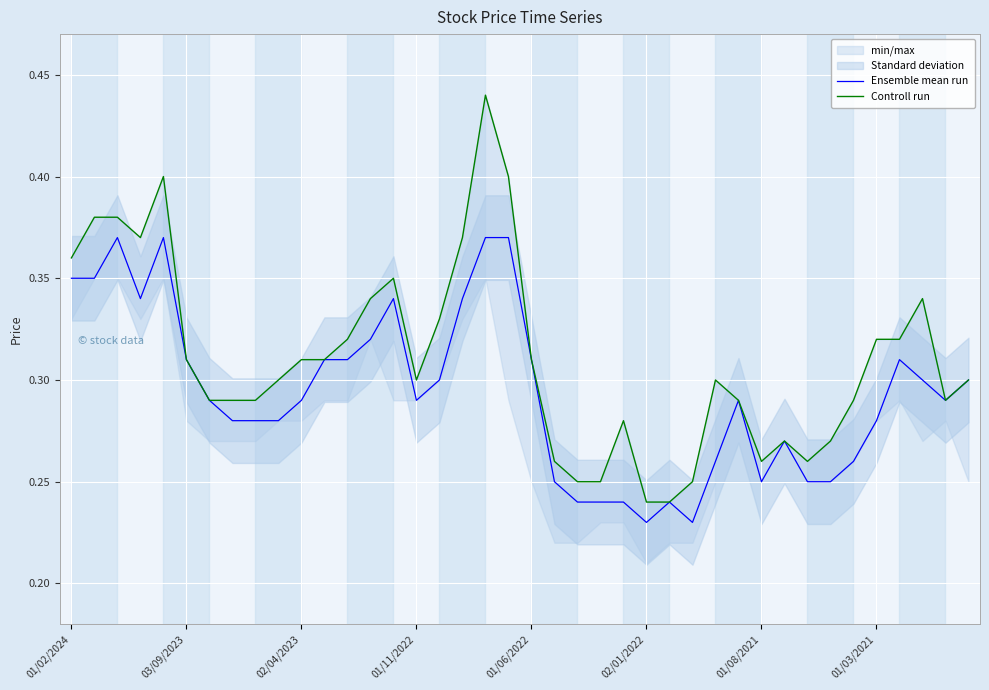

At how many categories does at least one series exceed 0?

40